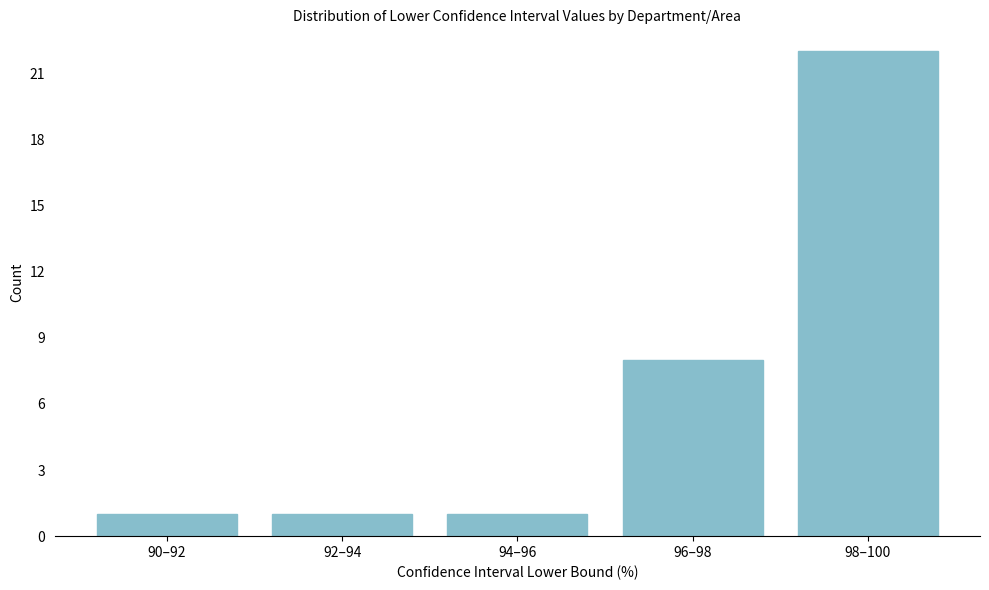

Reading left to right, list all the values displayed in this chart.

1	1	1	8	22